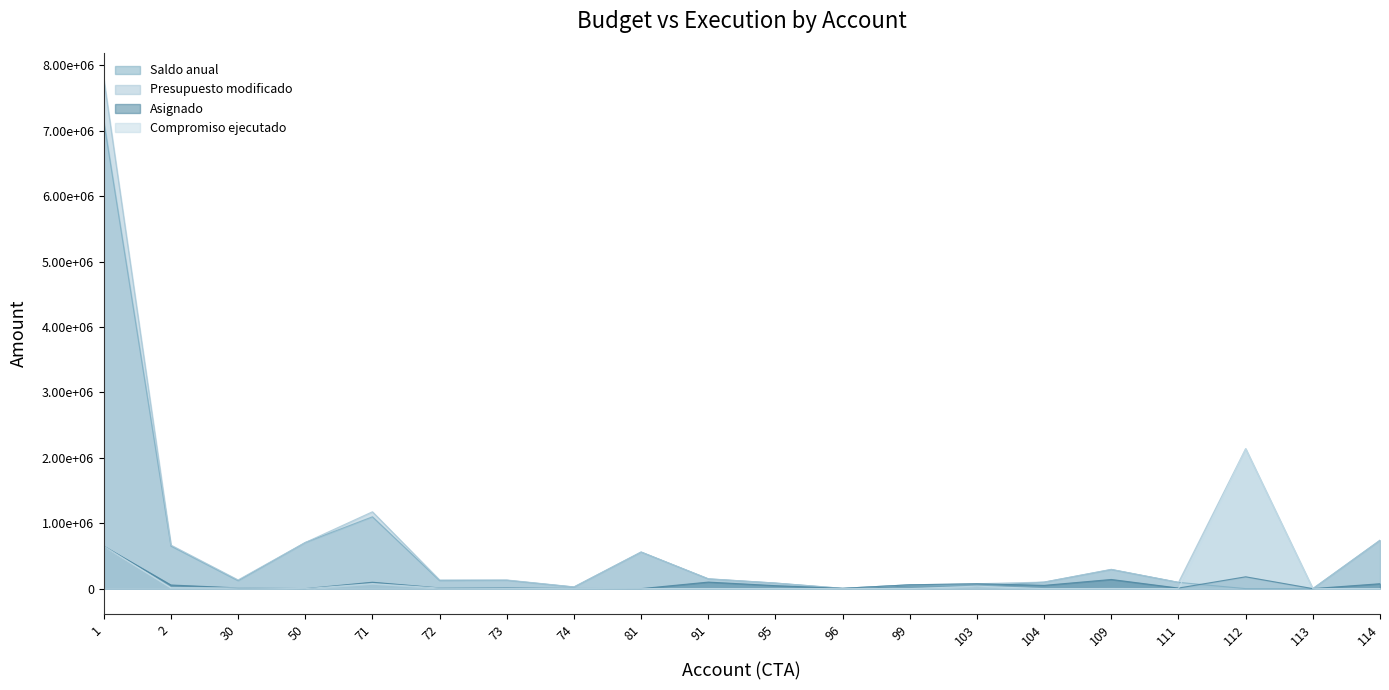

Which series has the largest range (max minus min)?

Presupuesto modificado